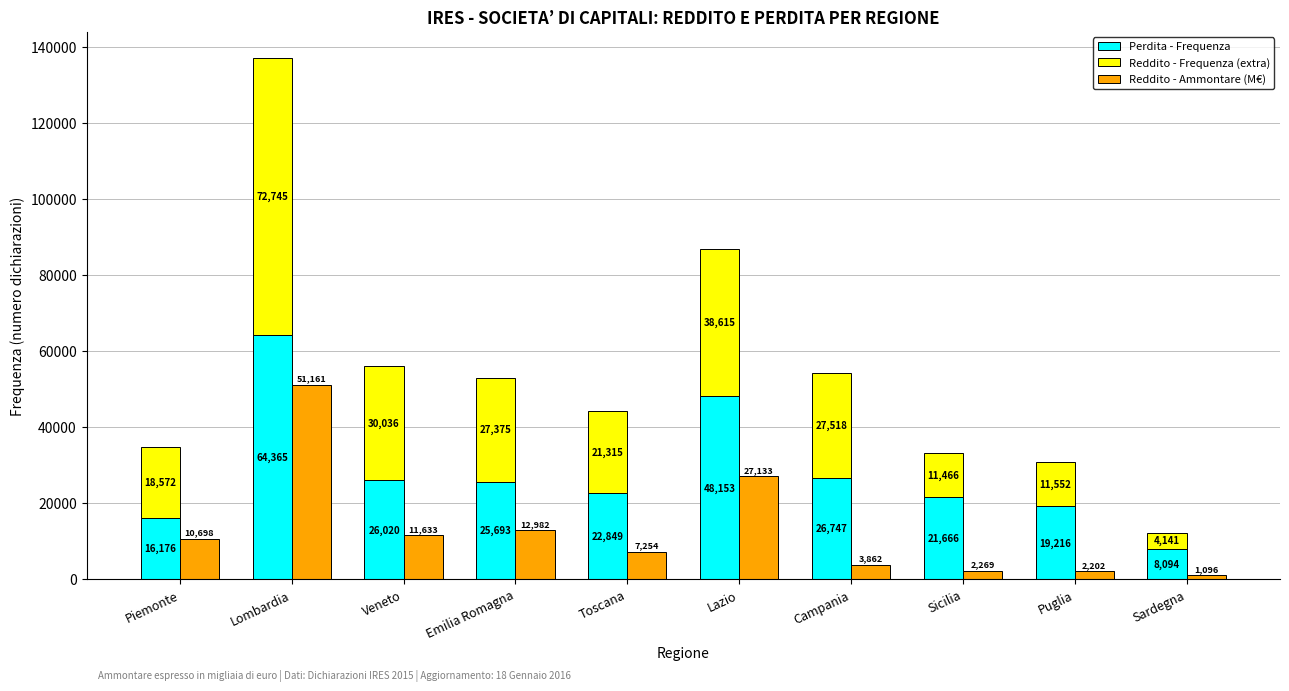

Reading left to right, extract all data points from this chart.

Perdita - Frequenza: 16176.0	64365.0	26020.0	25693.0	22849.0	48153.0	26747.0	21666.0	19216.0	8094.0
Reddito - Frequenza (extra): 18572.0	72745.0	30036.0	27375.0	21315.0	38615.0	27518.0	11466.0	11552.0	4141.0
Reddito - Ammontare (M€): 10697.9	51160.8	11633.2	12981.9	7253.7	27132.8	3862.3	2269.1	2202.1	1096.4